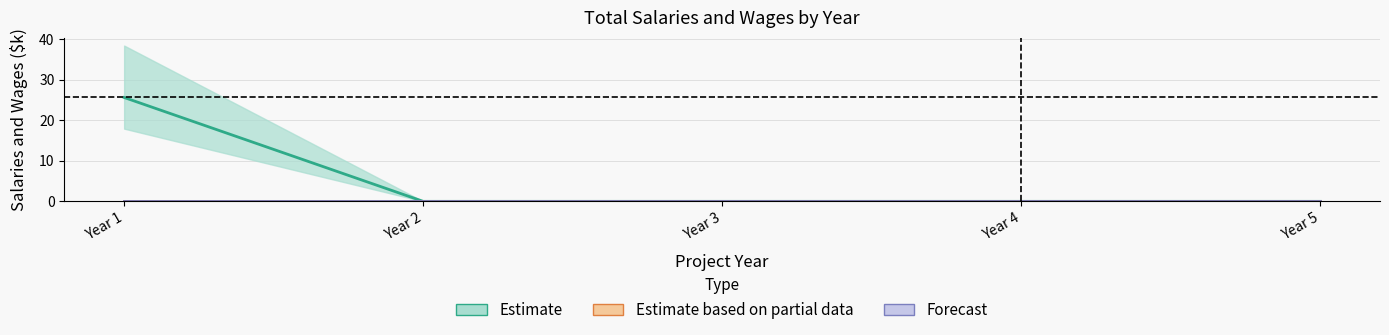

True or false: Dept. 1 Other Personnel has a value of 0.0 at Year 2.

True